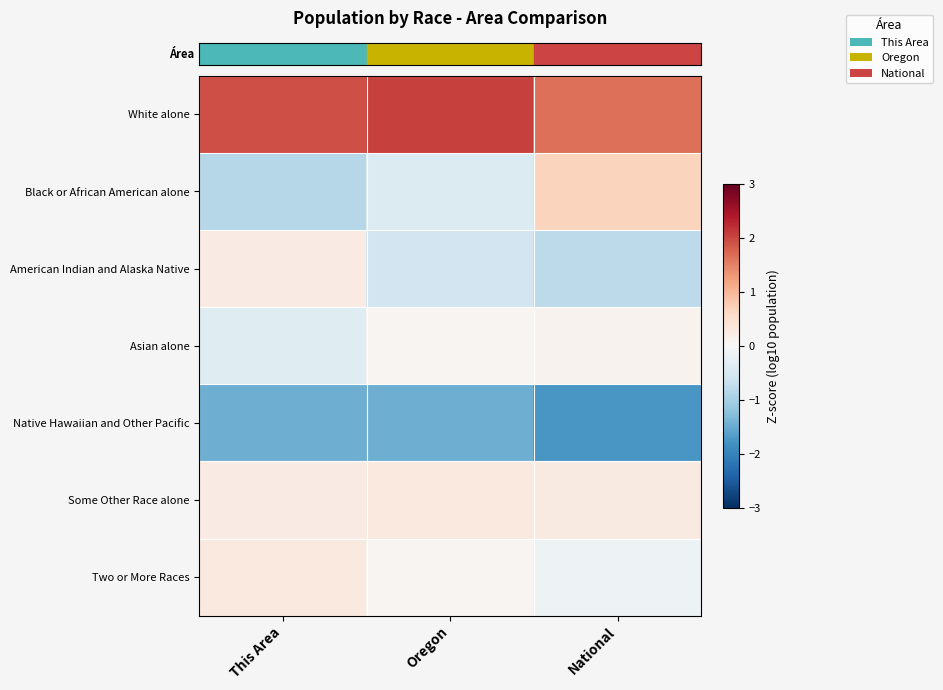

Which category has the highest value across all series?

Oregon